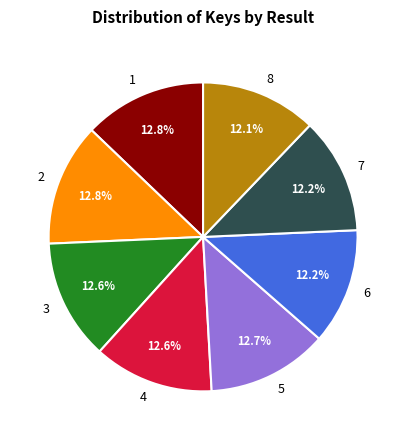

Approximately how many times larger is the value at 2 compared to 8?

1.1